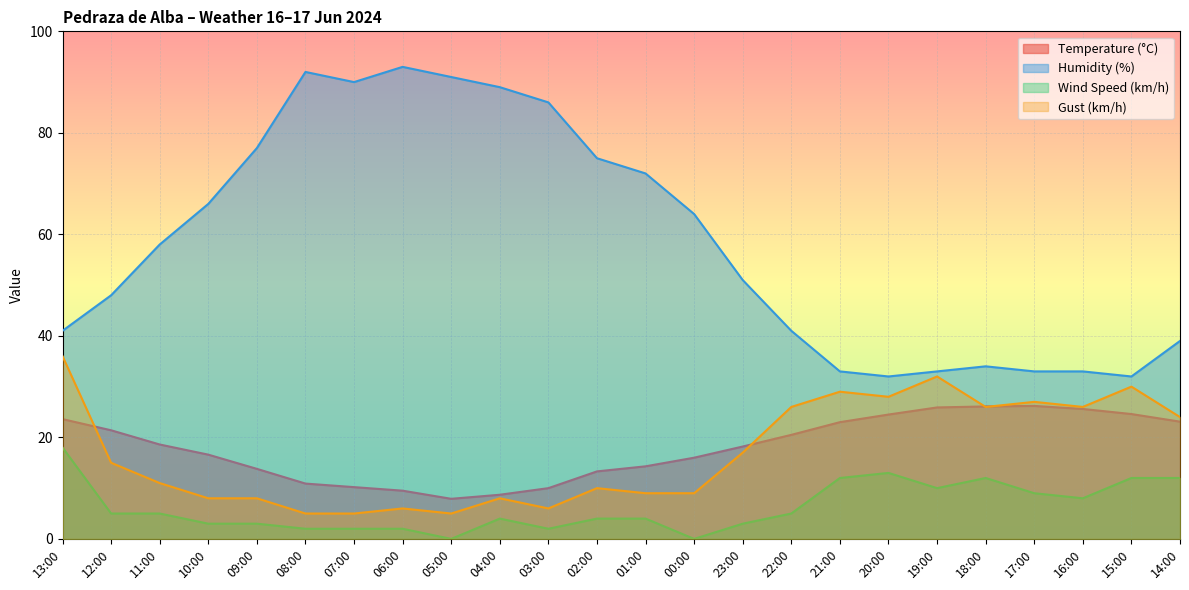

What are all the series names shown in the legend?

Temperature (°C), Humidity (%), Wind Speed (km/h), Gust (km/h)